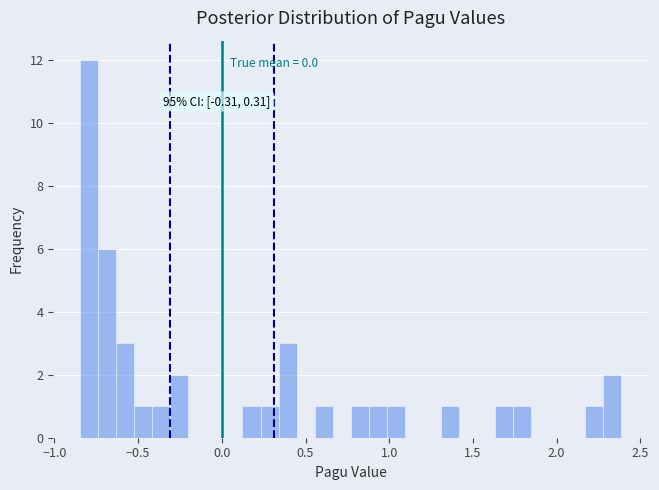

Read against the x-axis, roughly where is the centre of the tallest bar?

-0.80